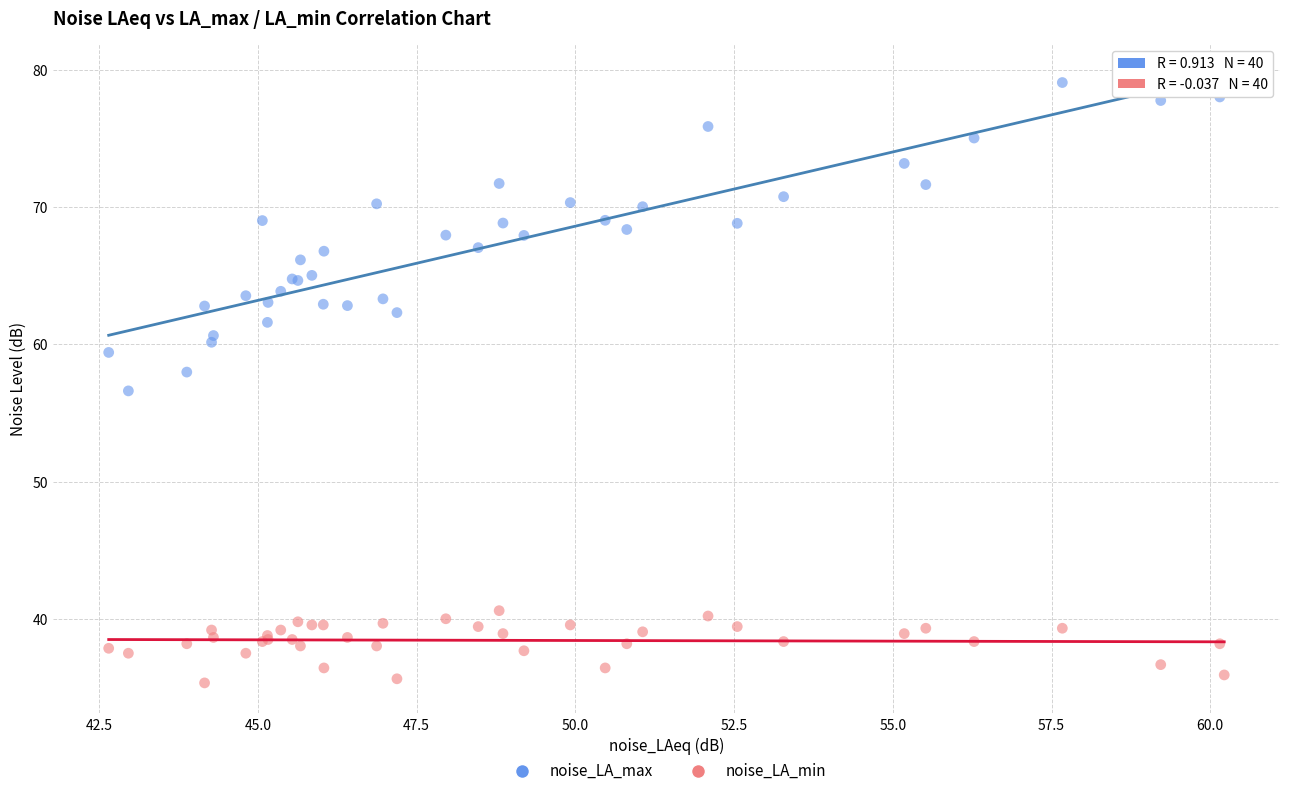

Which series reaches the minimum Y coordinate?

noise_LA_min